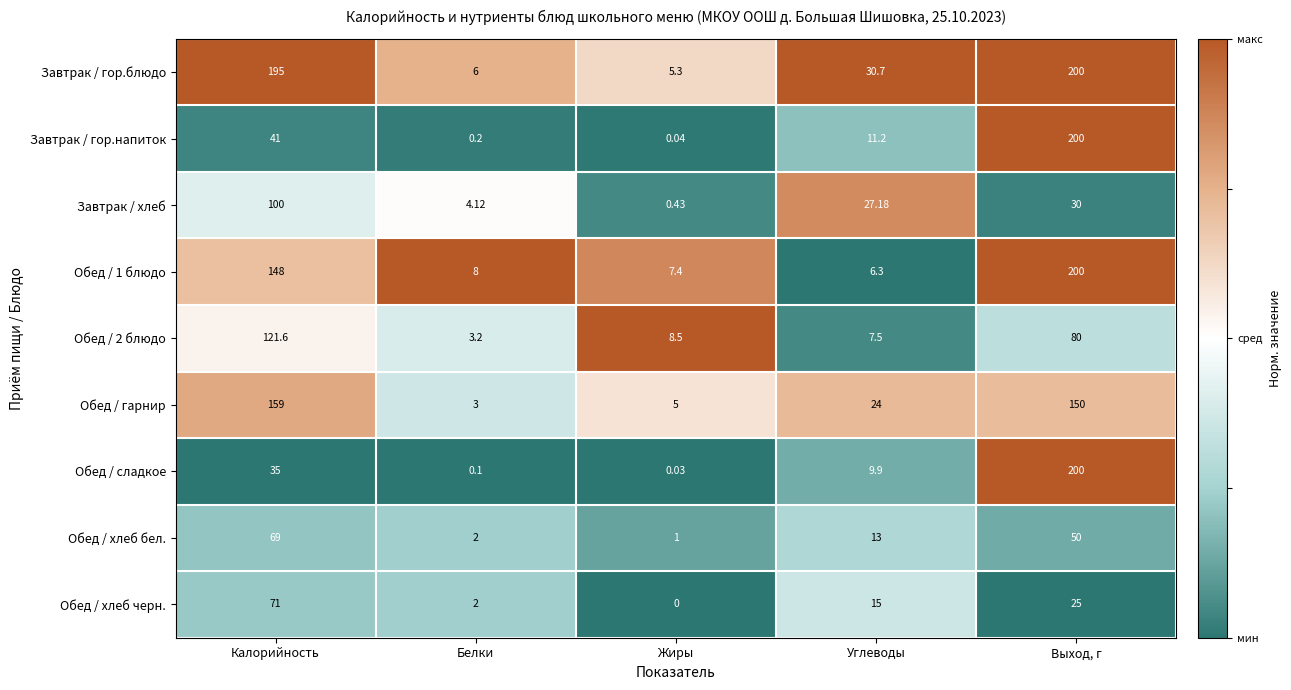

Which series has the largest range (max minus min)?

Обед / сладкое